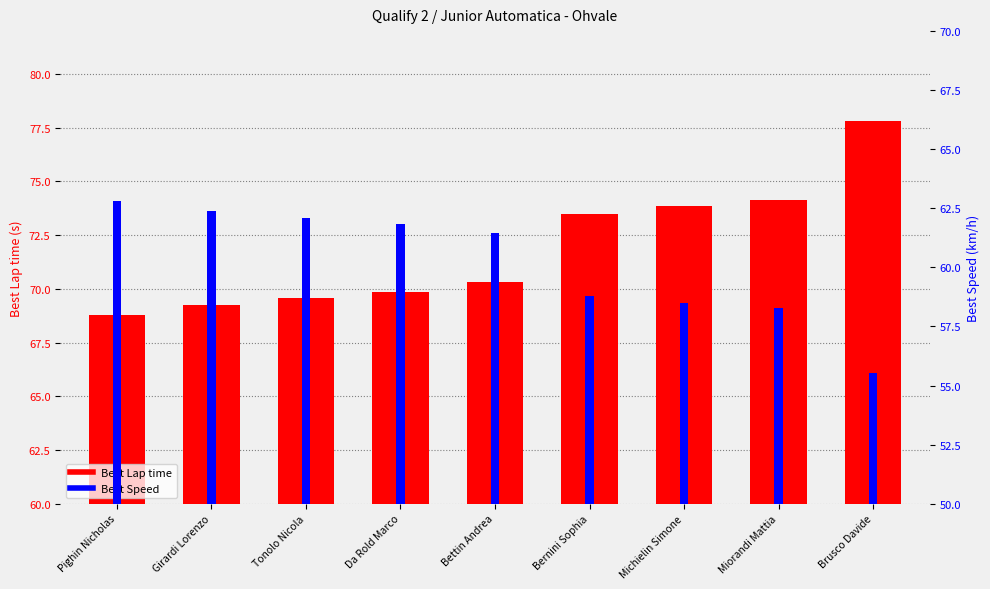

Which series has the widest spread of values?

Best Lap time